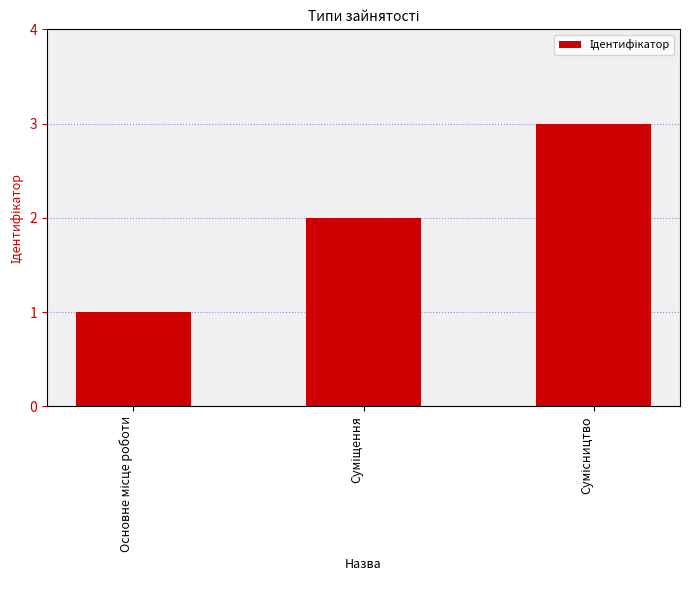

Reading left to right, extract all data points from this chart.

1	2	3